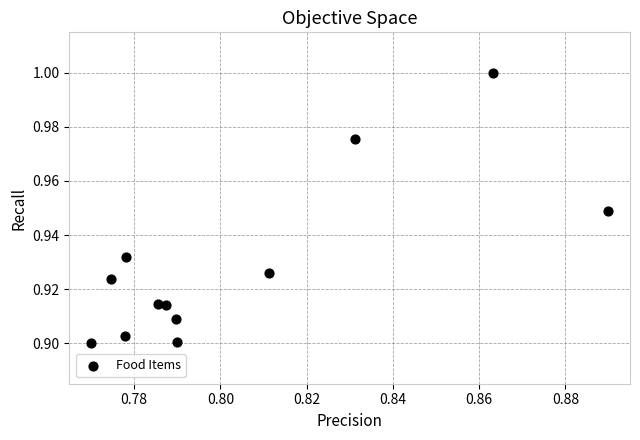

What is the average X value?

0.8